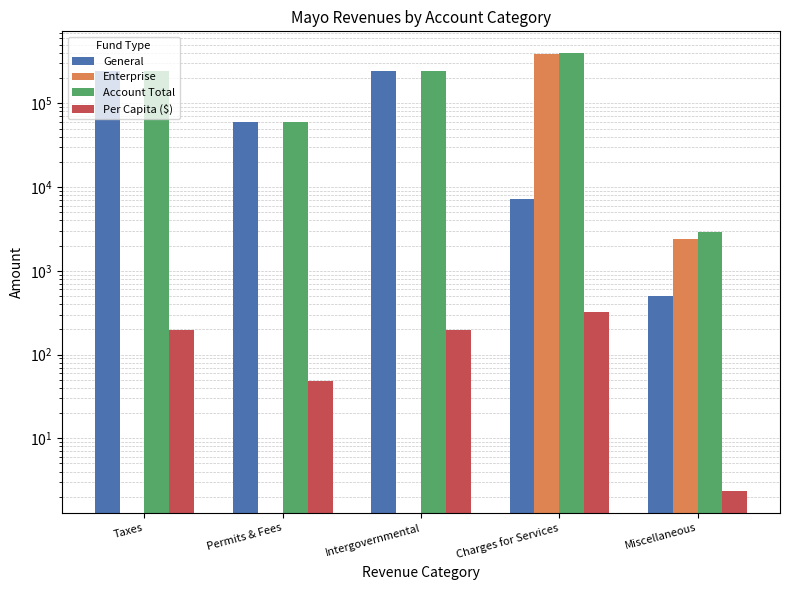

Rank the series by their maximum value, from highest to lowest.

Account Total, Enterprise, General, Per Capita ($)